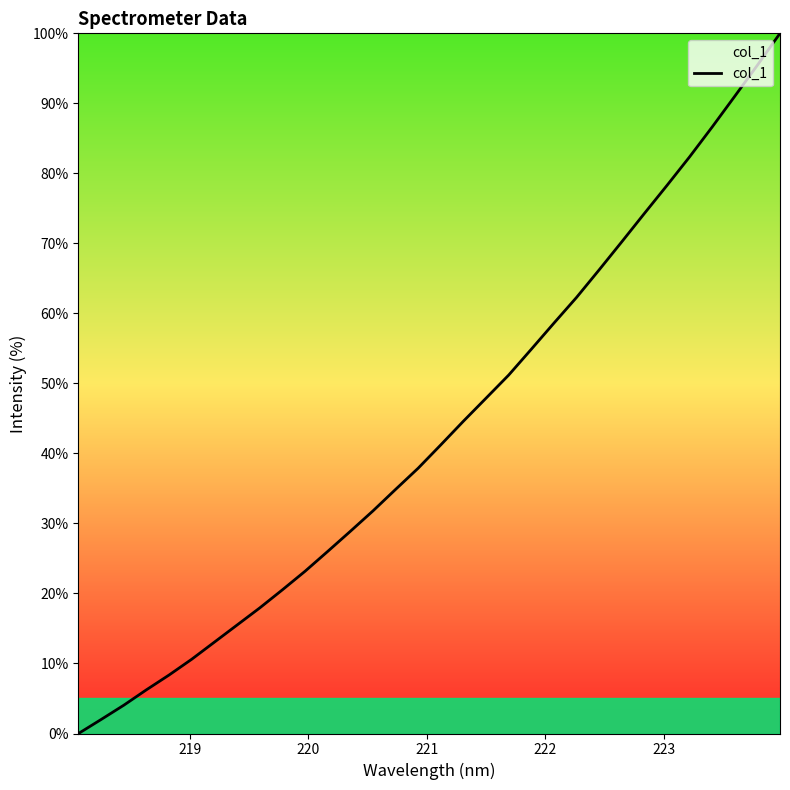

What is the difference between the maximum and minimum values?

100.0